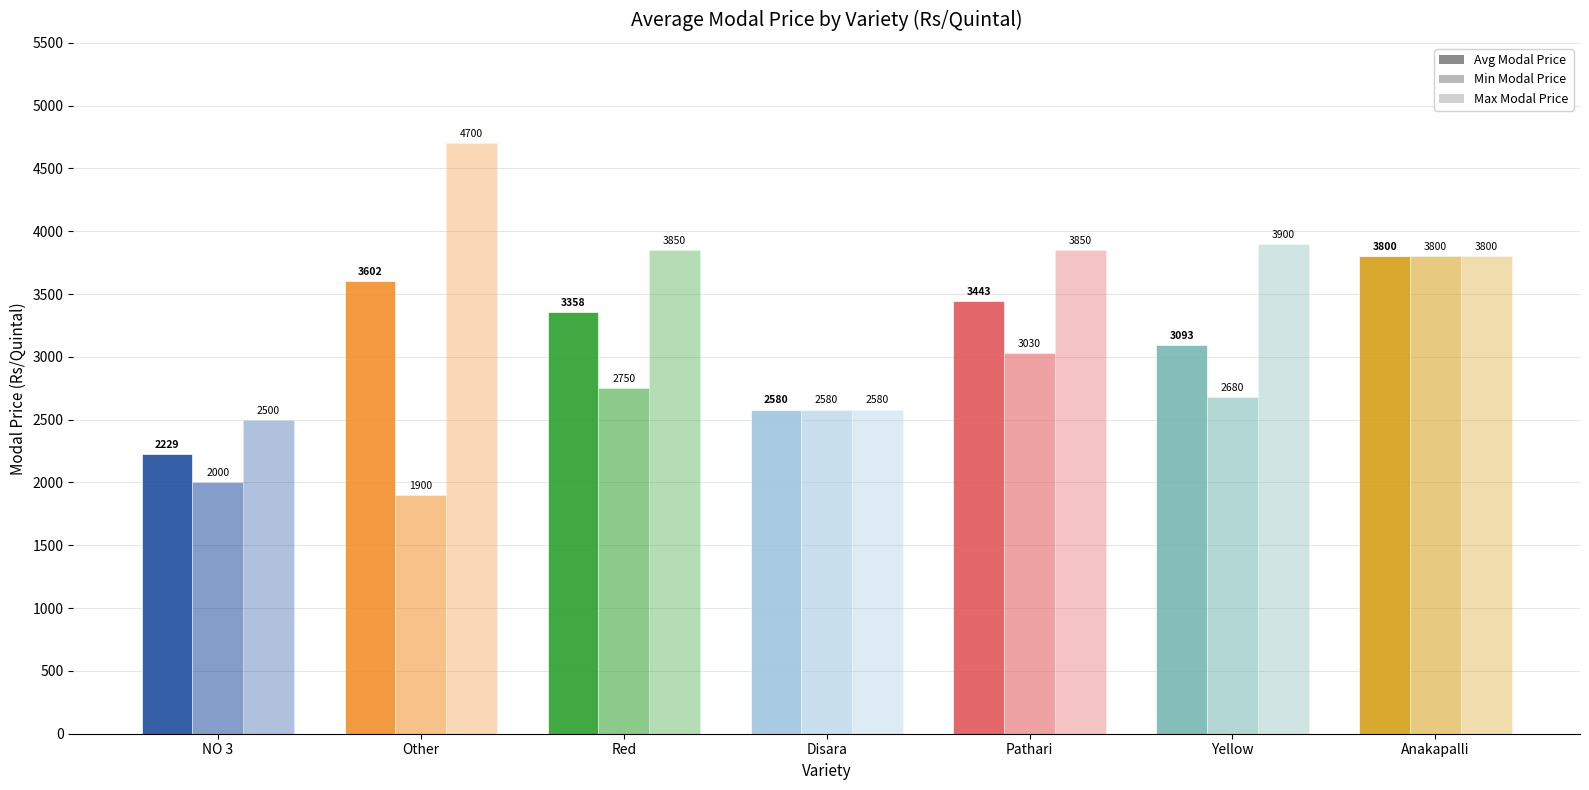

What value does the Avg Modal Price series have at Disara?

2580.0